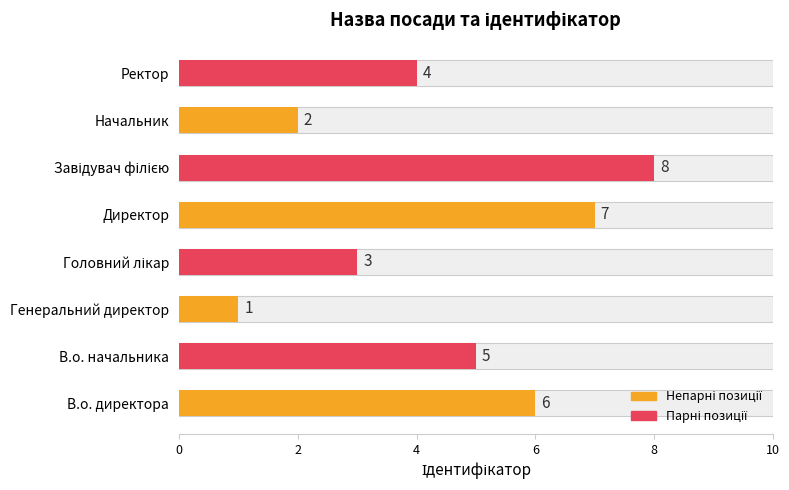

At which label does the data first exceed 5?

В.о. директора